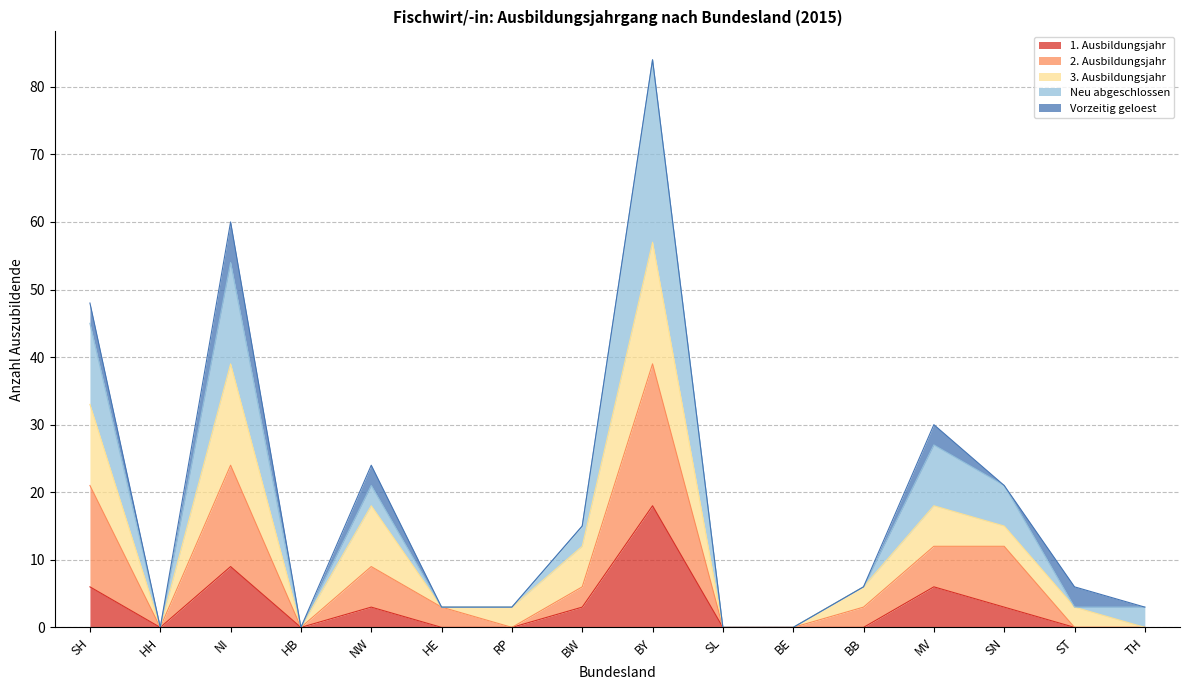

At which label does 1. Ausbildungsjahr reach its peak?

BY